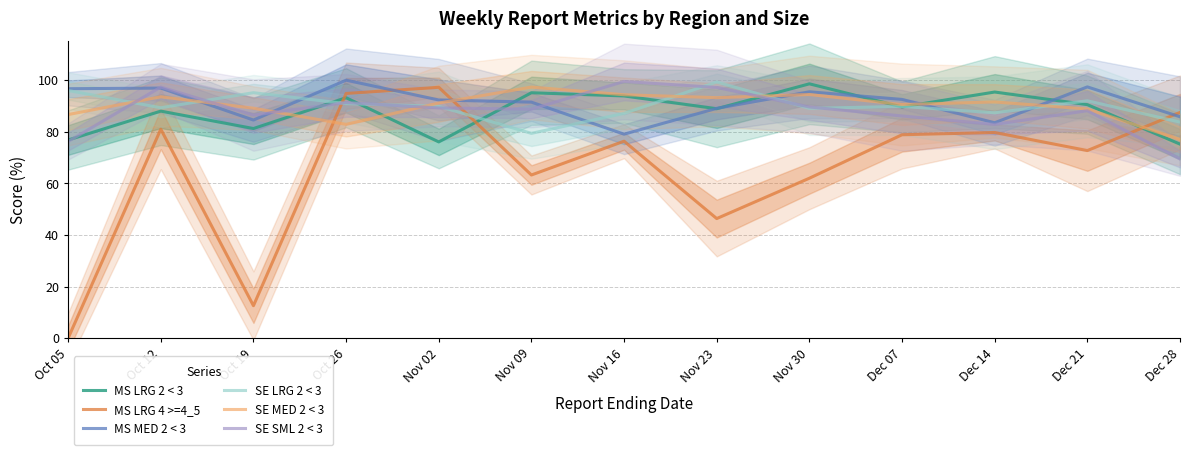

Where does the MS LRG 4 >=4_5 series first go above 76?

Oct 12